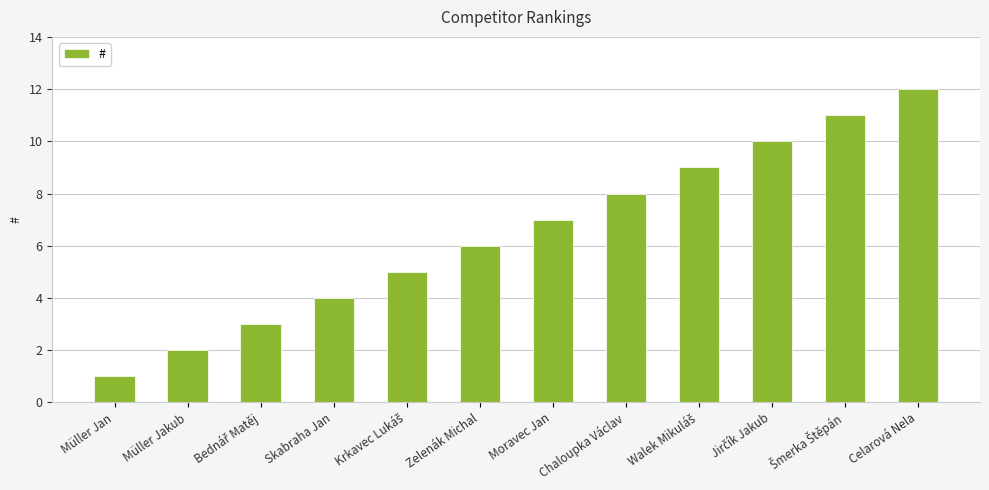

True or false: the data shows 2 at Skabraha Jan.

False